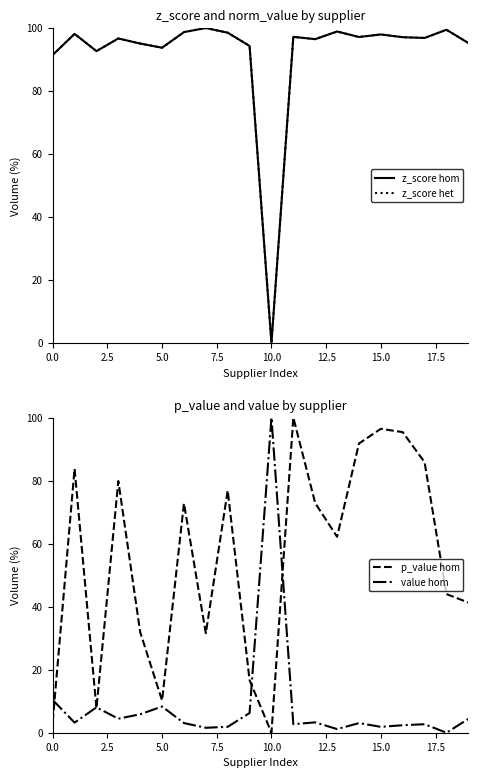

What are all the series names shown in the legend?

z_score hom, z_score het, p_value hom, value hom